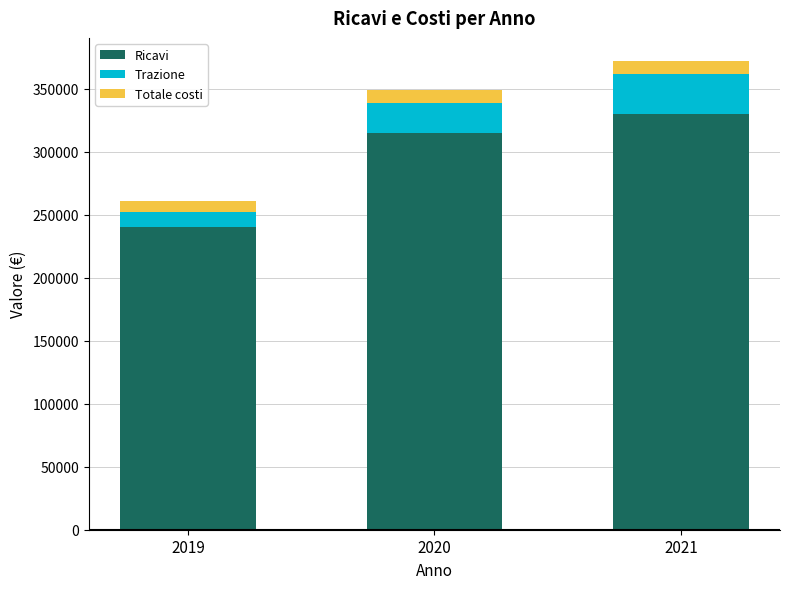

What is the minimum value for Ricavi?

240000.0